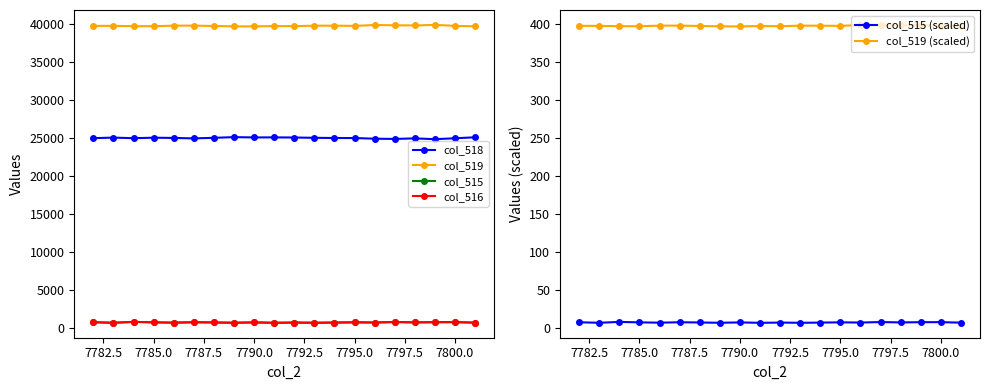

True or false: col_519 and col_518 intersect in this chart.

False